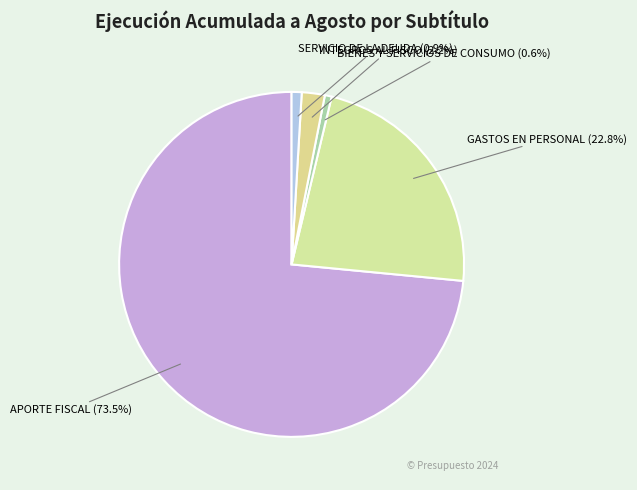

To the nearest percent, what is the difference between the INTEGROS AL FISCO and BIENES Y SERVICIOS DE CONSUMO slice percentages?

2%